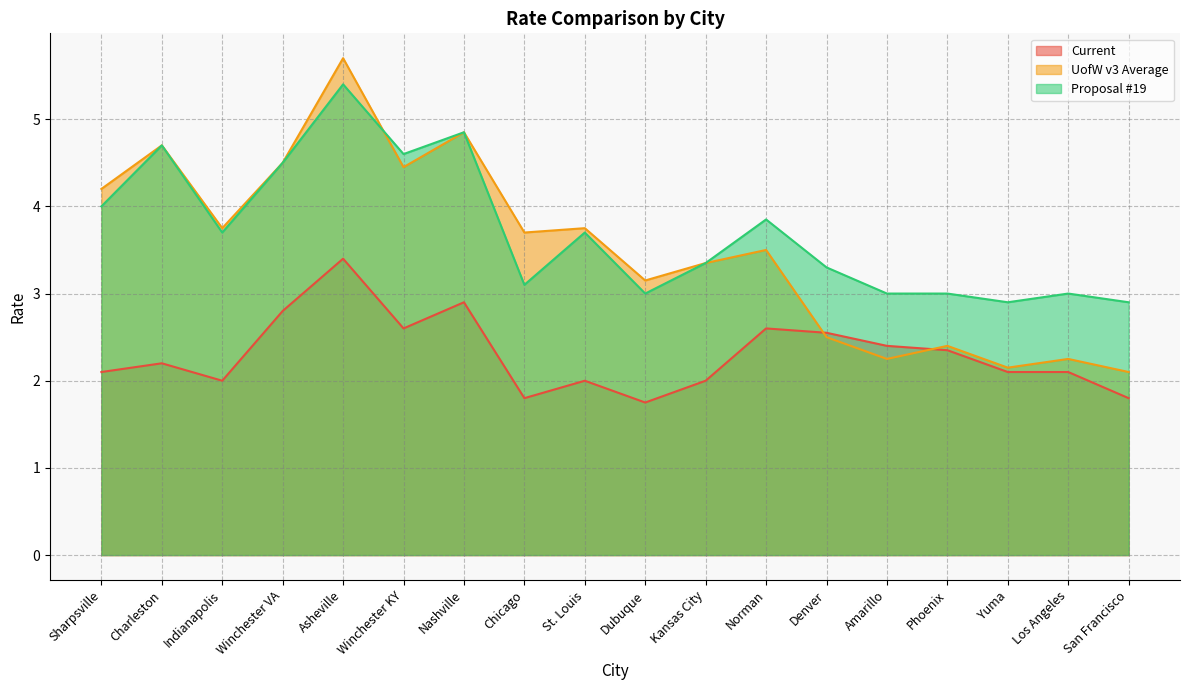

How many data points in Current are less than 2?

3